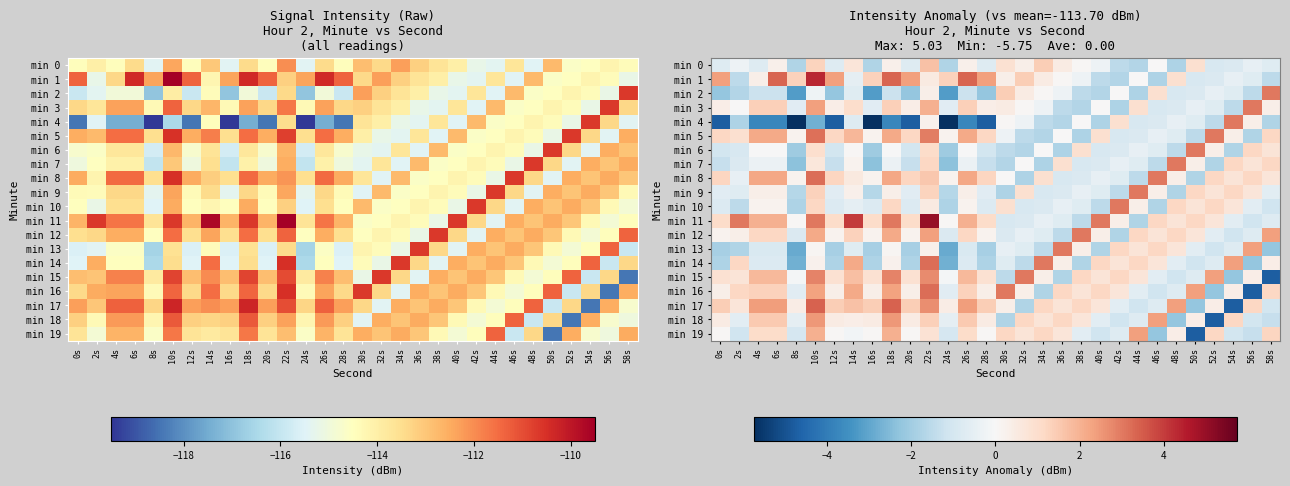

Rank the series at 56s from lowest to highest value.

min 16, min 14, min 5, min 2, min 19, min 11, min 18, min 12, min 1, min 10, min 0, min 4, min 15, min 9, min 7, min 17, min 6, min 8, min 13, min 3